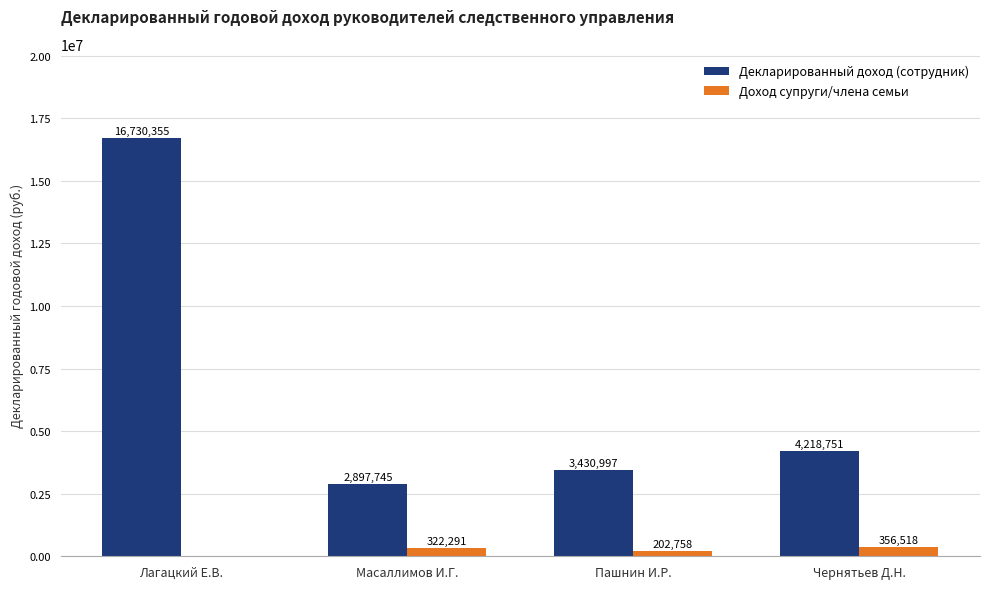

Count the number of categories in the chart.

4